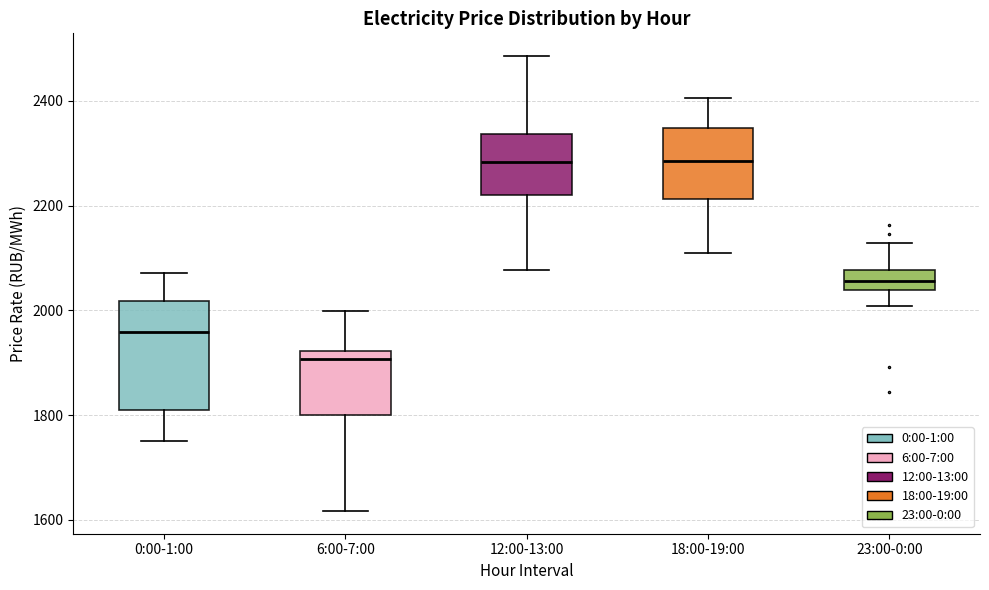

Reading left to right, read every box against the y-axis: the position of its median line, the range the box covers, and the ends of its whiskers. The values are not printed on the chart, so give them approximately, as read against the axis.

0:00-1:00: median 1960, box 1820 to 2020, whiskers 1760 to 2080
6:00-7:00: median 1900, box 1800 to 1920, whiskers 1620 to 2000
12:00-13:00: median 2280, box 2220 to 2340, whiskers 2080 to 2480
18:00-19:00: median 2280, box 2220 to 2340, whiskers 2120 to 2400
23:00-0:00: median 2060, box 2040 to 2080, whiskers 2000 to 2120